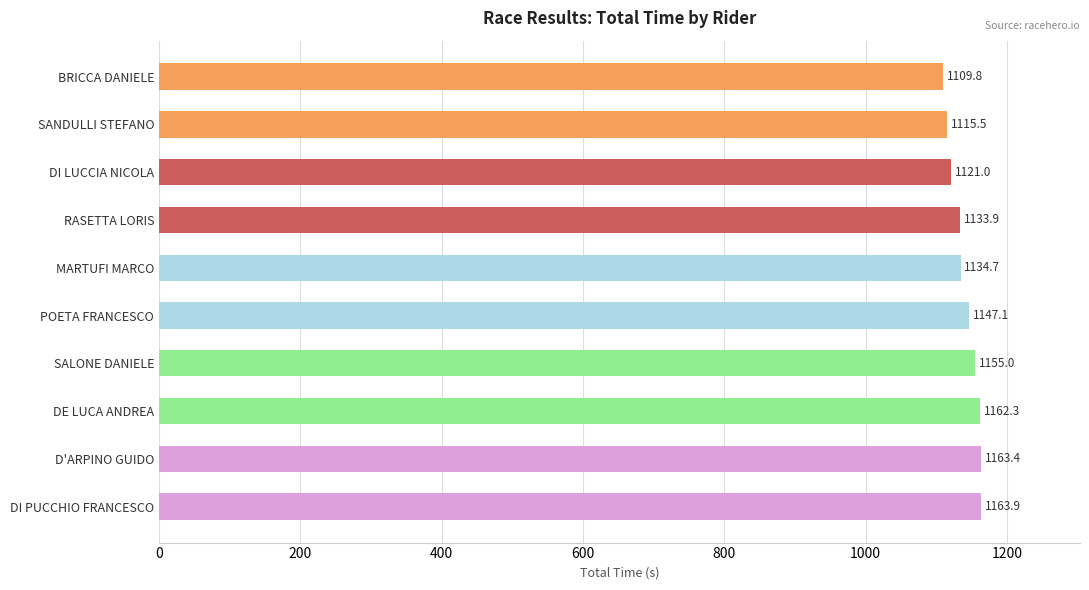

Which has a higher value, BRICCA DANIELE or DE LUCA ANDREA?

DE LUCA ANDREA